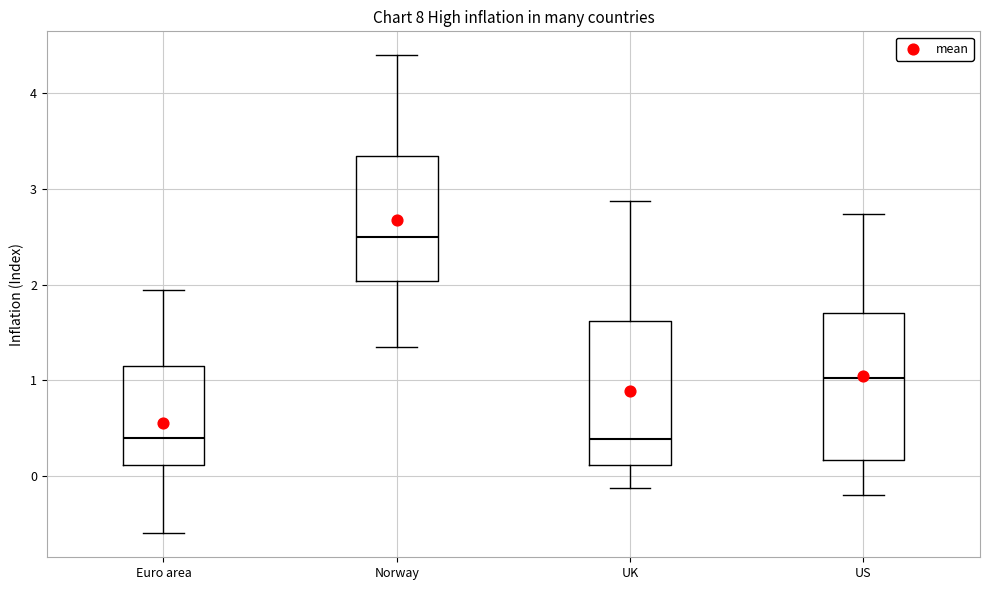

Which box has the highest median line?

Norway